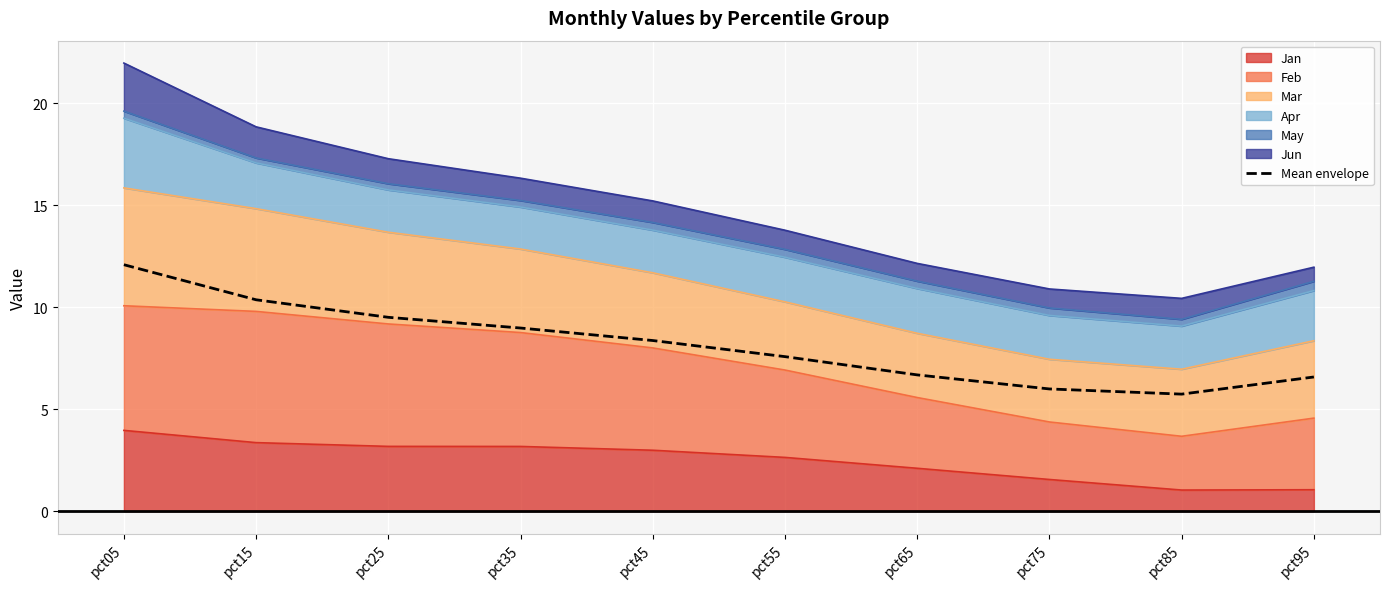

What is the sum of the values at pct35 and pct75?

15.0